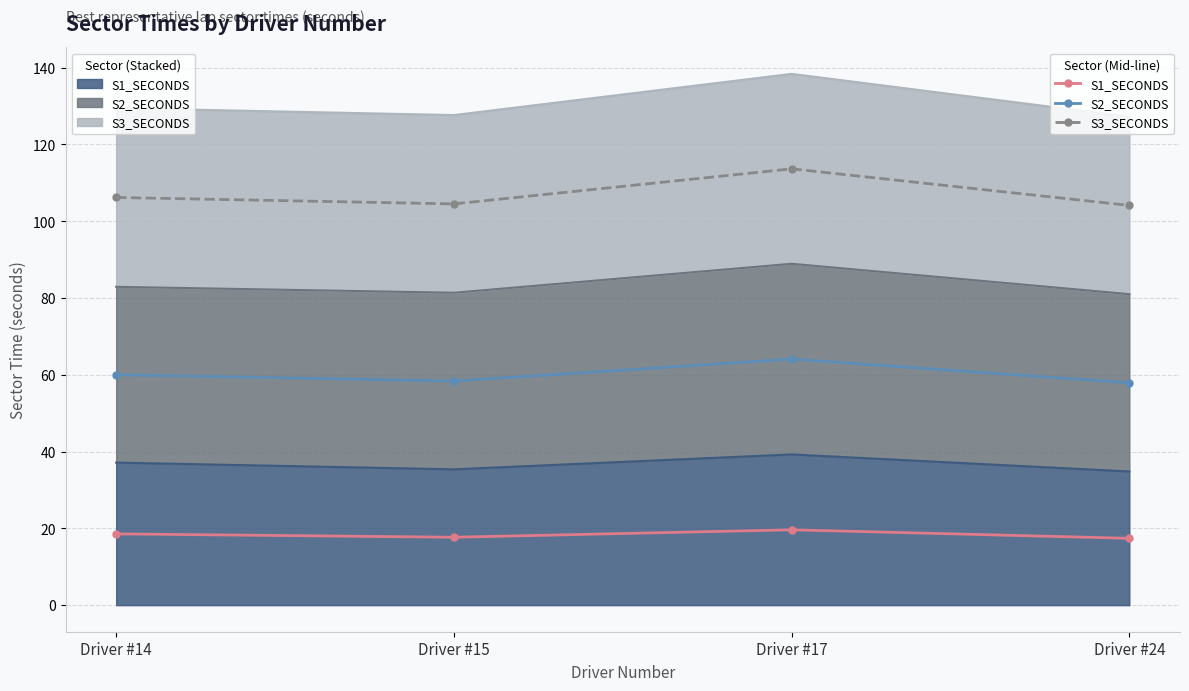

Which series has the widest spread of values?

S3_SECONDS (mid)